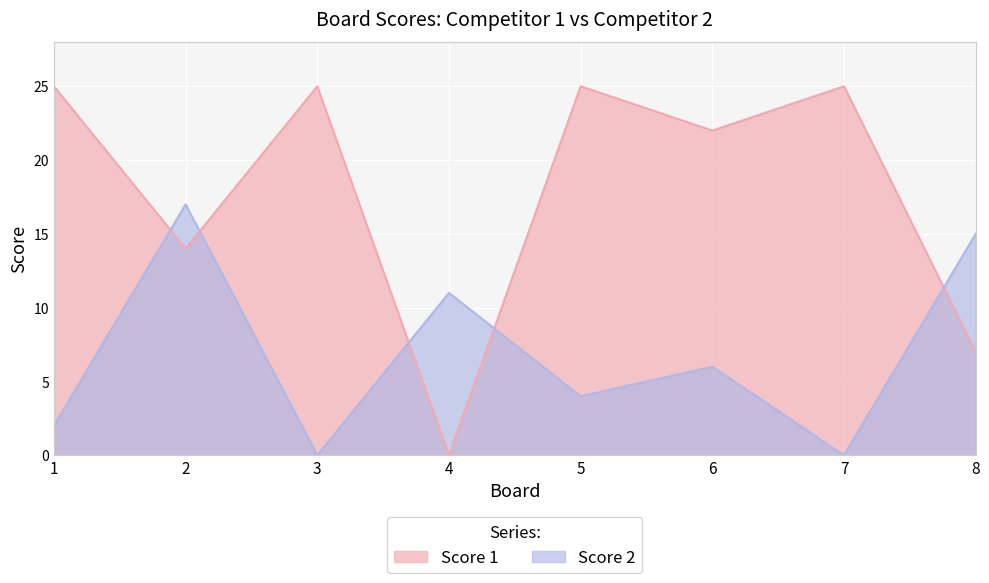

The Score 1 series shows 7 at 8. True or false?

True